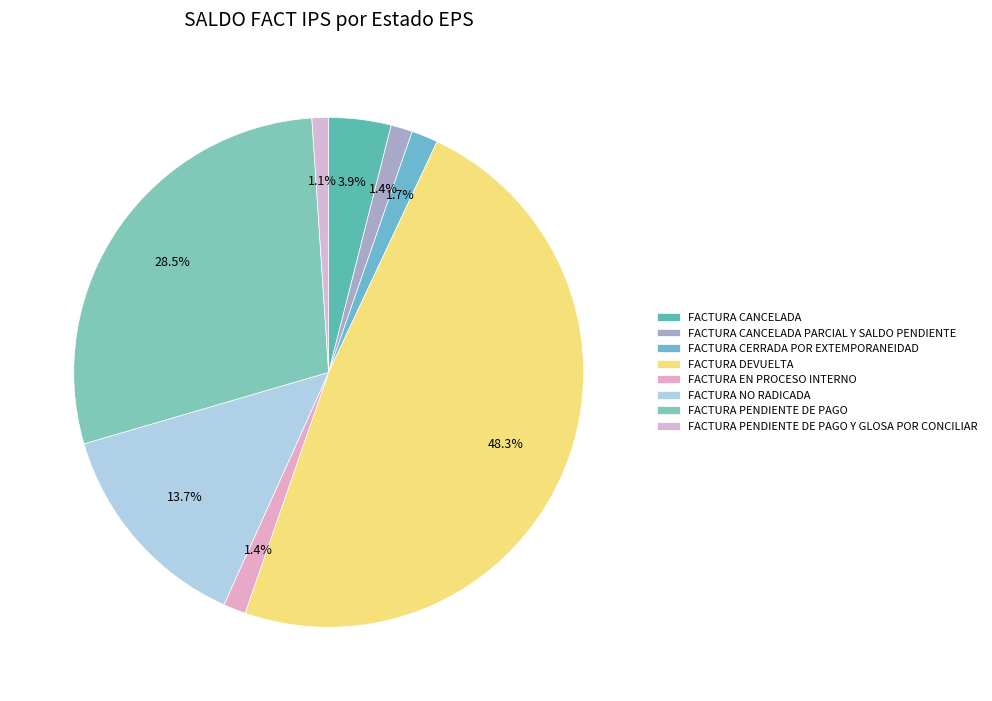

How many segments does this pie chart have?

8